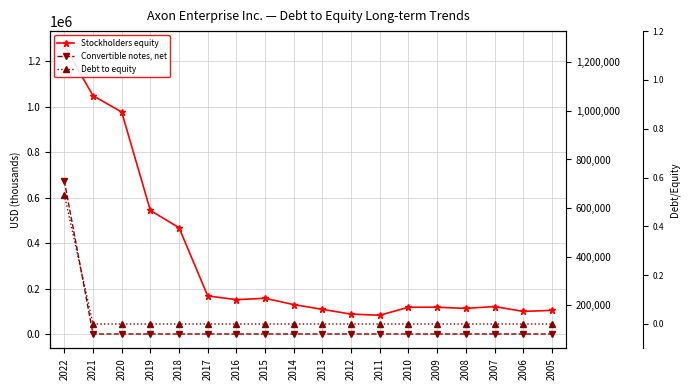

Reading right to left, transcribe all the data shown in this chart.

Stockholders equity: 103866.0	99329.0	120637.0	112526.0	117701.0	117564.0	82456.0	87285.0	108347.0	129106.0	157004.0	150888.0	167444.0	467324.0	543495.0	976255.0	1047849.0	1268491.0
Convertible notes, net: 0.0	0.0	0.0	0.0	0.0	0.0	0.0	0.0	0.0	0.0	0.0	0.0	0.0	0.0	0.0	0.0	0.0	673967.0
Debt to equity: 0.0	0.0	0.0	0.0	0.0	0.0	0.0	0.0	0.0	0.0	0.0	0.0	0.0	0.0	0.0	0.0	0.0	0.5